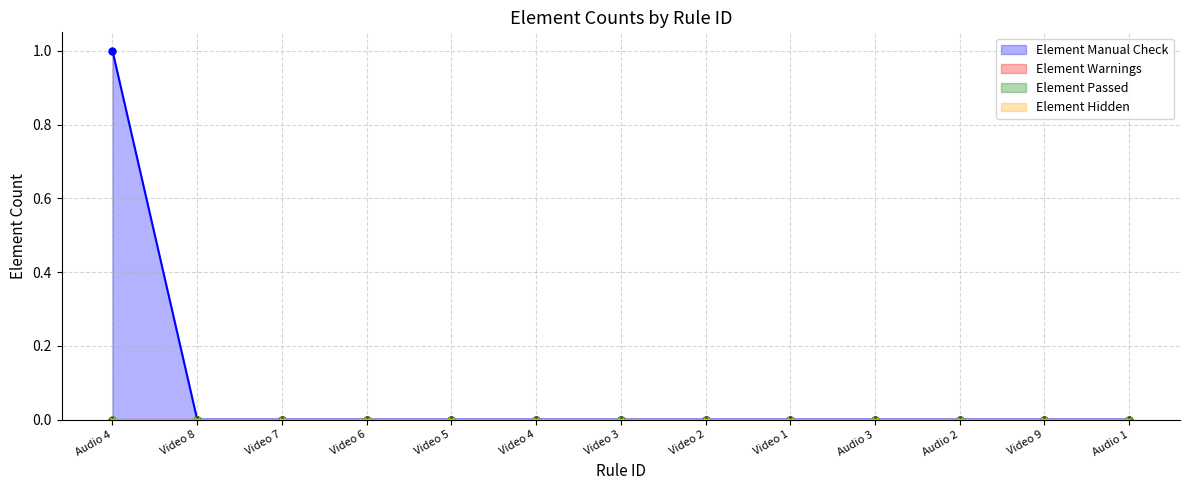

What is the difference between the maximum and minimum values in the Element Manual Check series?

1